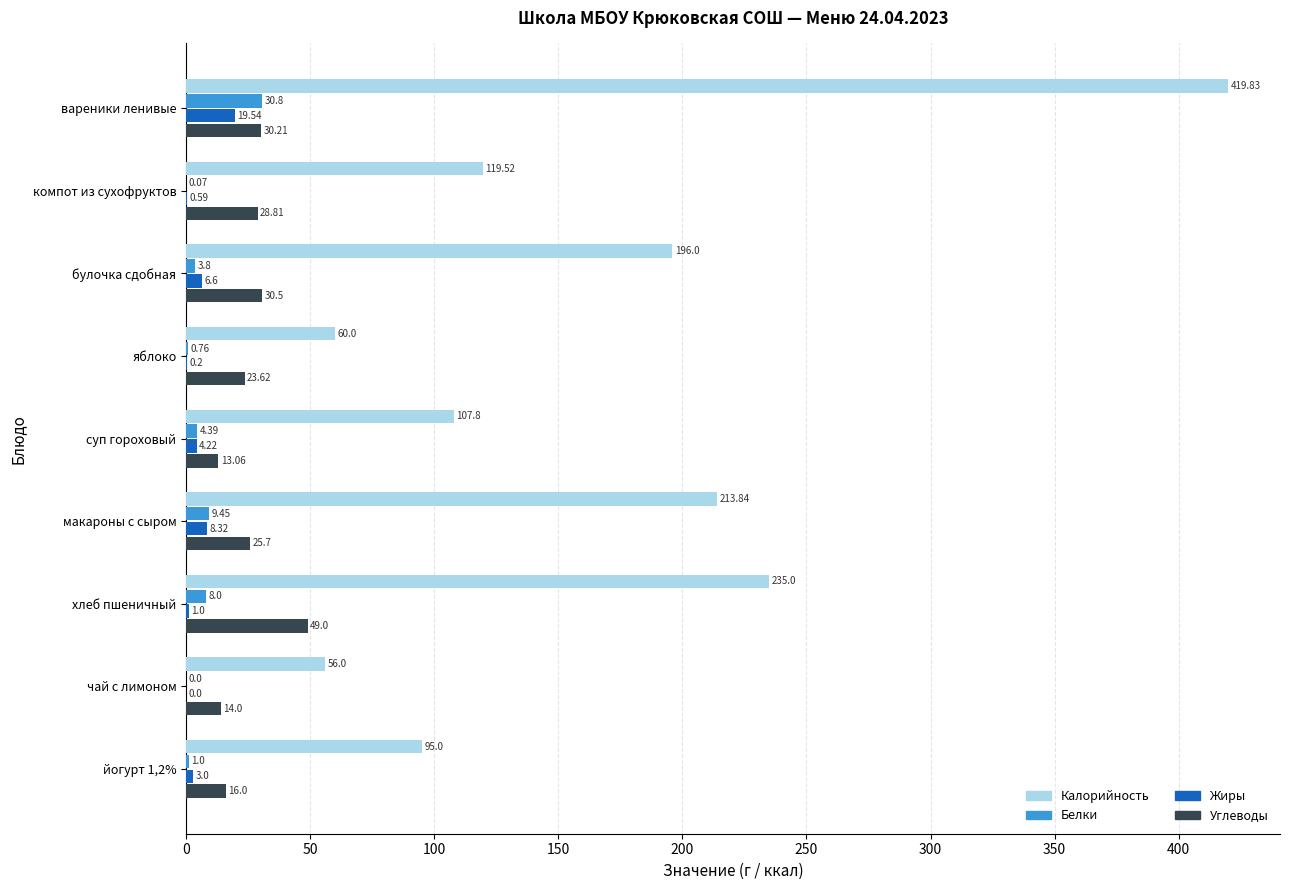

At which category is the sum across all series the highest?

вареники ленивые